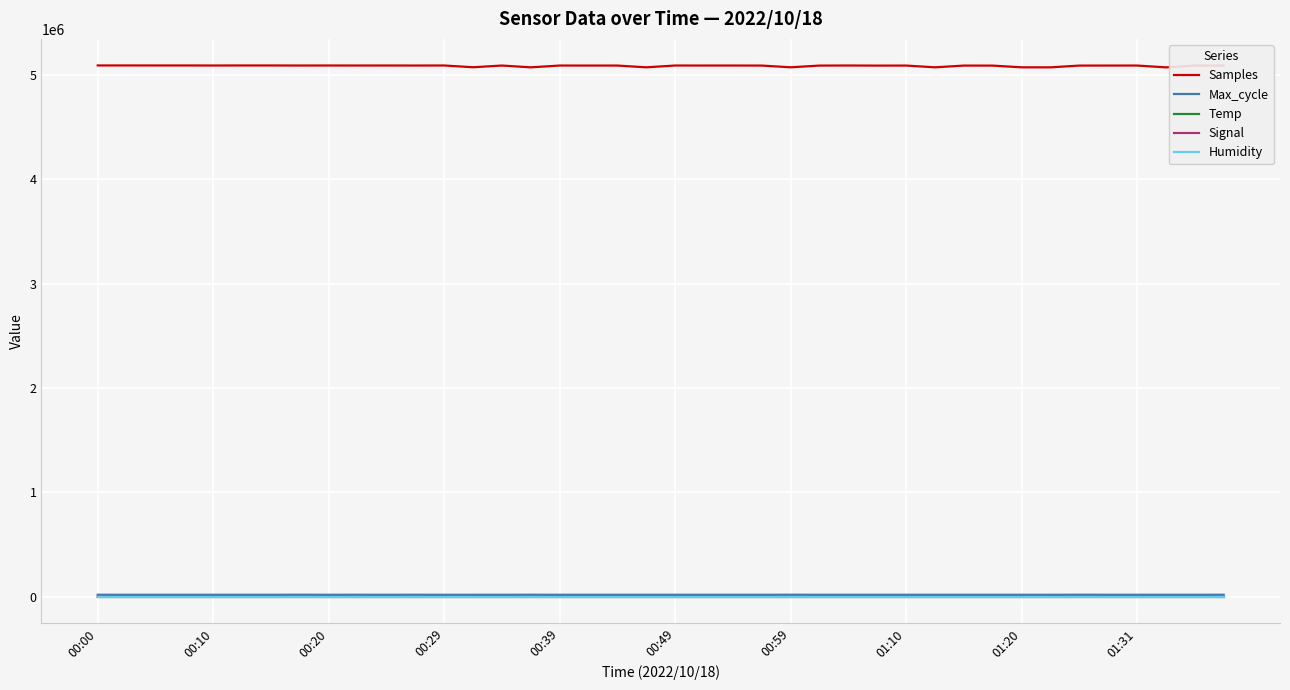

In Max_cycle, how many points are higher than both neighbors (excluding endpoints)?

13